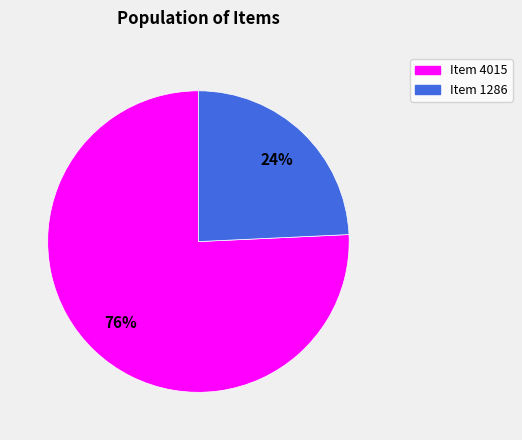

Does Item 1286 represent more than half of the total?

No